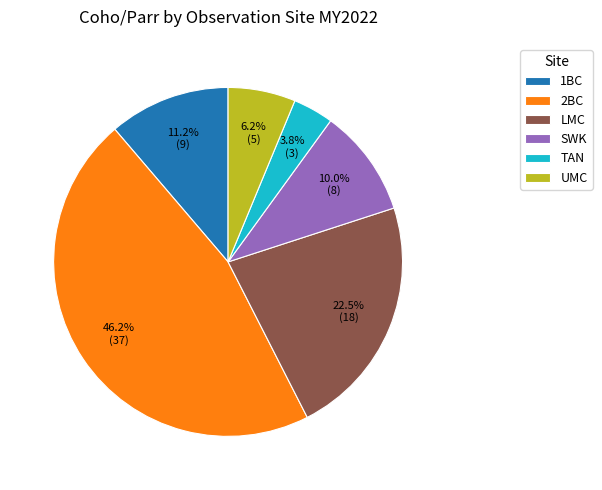

How many slices are in this pie chart?

6